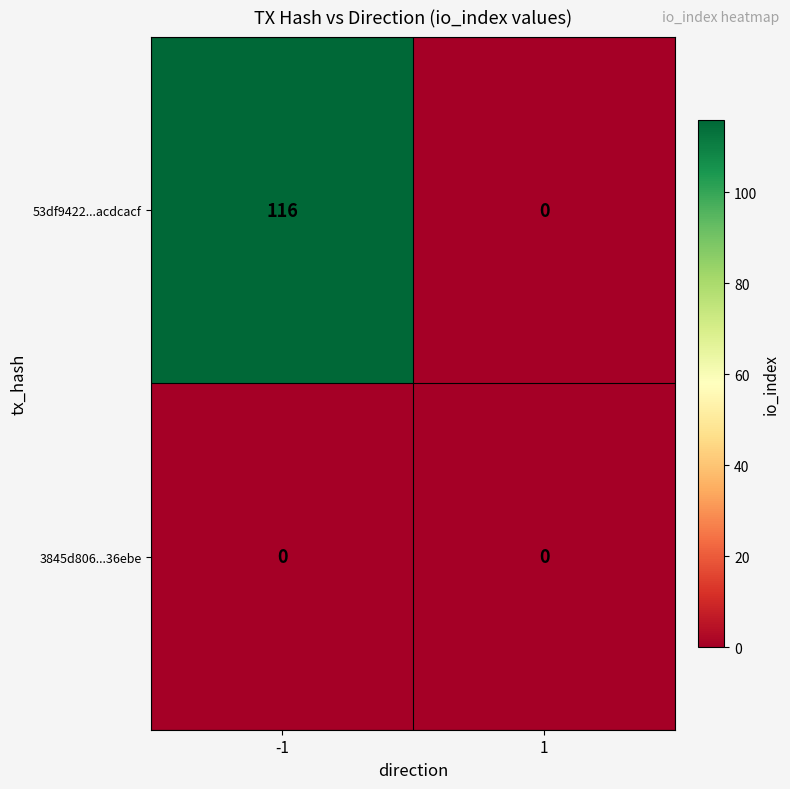

List the series in order of their overall mean, lowest first.

3845d806...36ebe, 53df9422...acdcacf